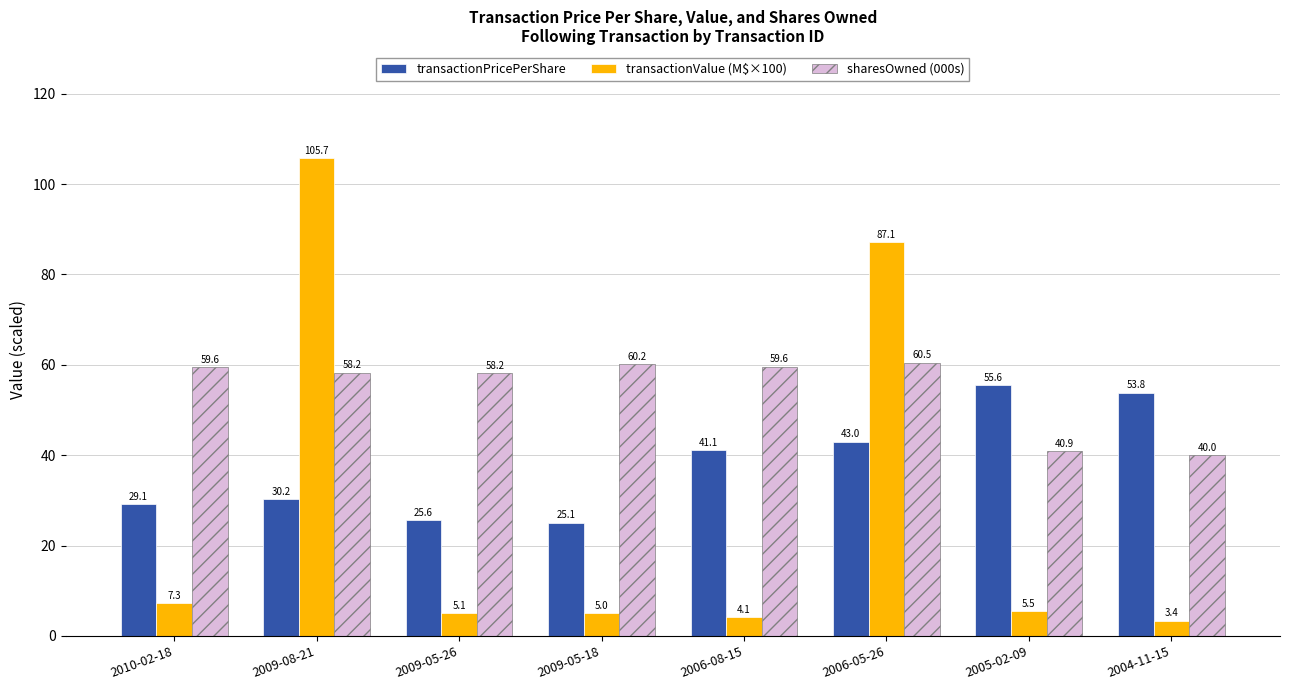

Which series changed the most between 2009-08-21 and 2009-05-18?

transactionValue (M$×100)